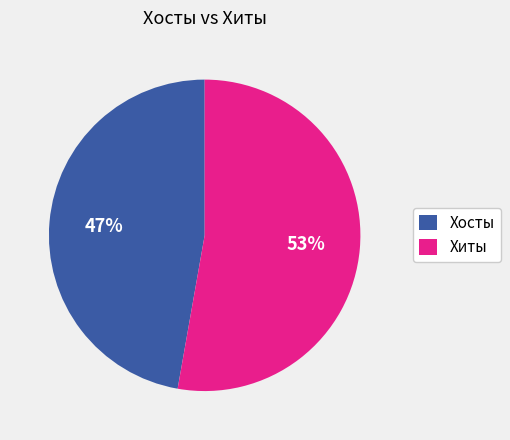

To the nearest percent, what is the difference between the largest and smallest slice percentages?

6%